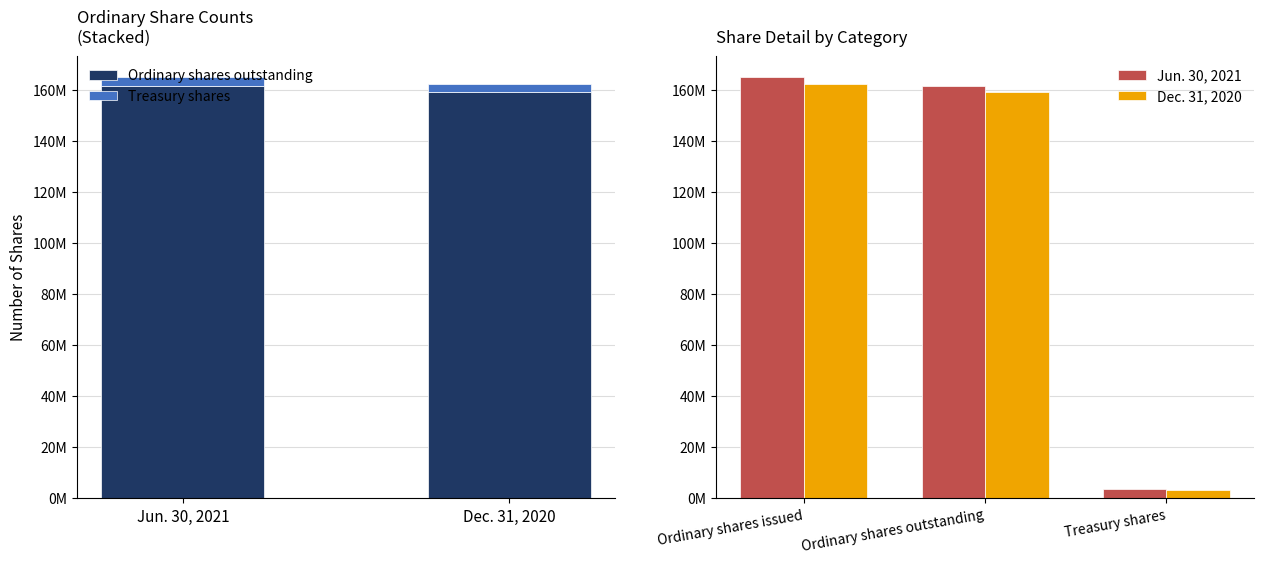

Which series has the largest total across all categories?

Jun. 30, 2021